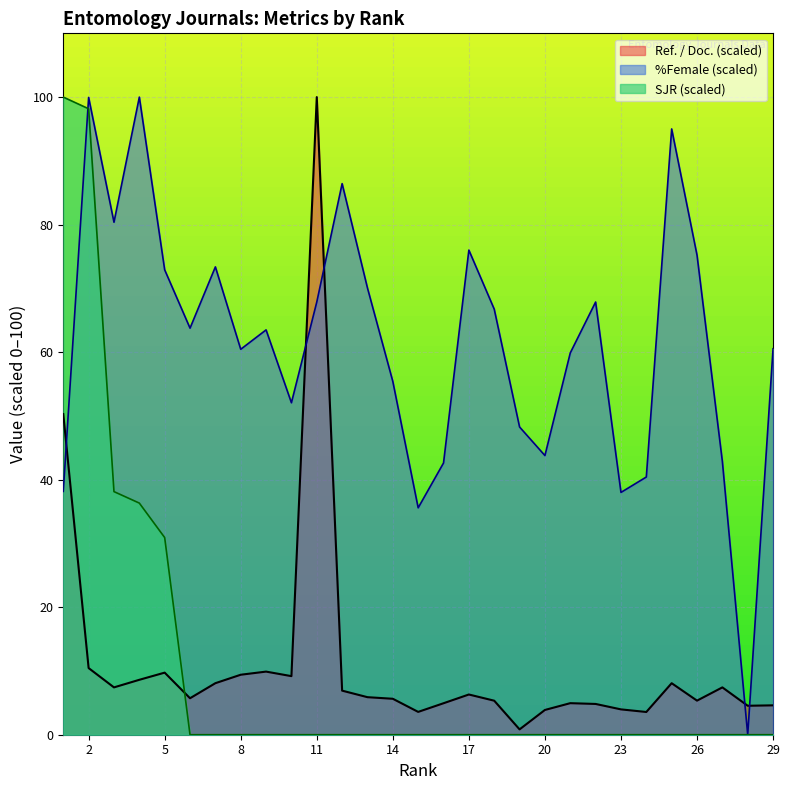

At which label does Ref. / Doc. reach its minimum?

19